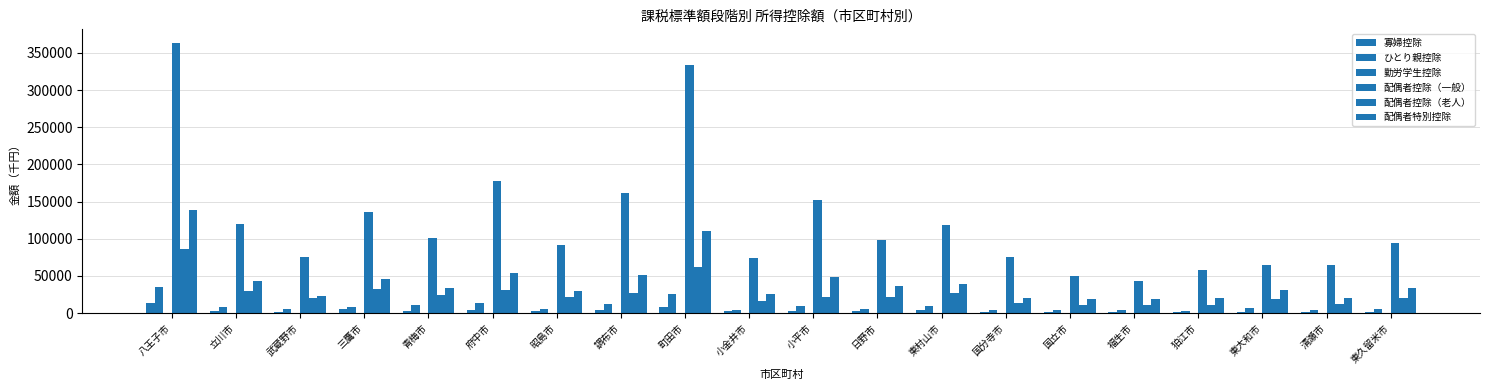

List the labels in order of ひとり親控除 value, largest first.

八王子市, 町田市, 府中市, 調布市, 青梅市, 小平市, 東村山市, 立川市, 三鷹市, 東大和市, 日野市, 東久留米市, 武蔵野市, 昭島市, 小金井市, 福生市, 国立市, 清瀬市, 国分寺市, 狛江市